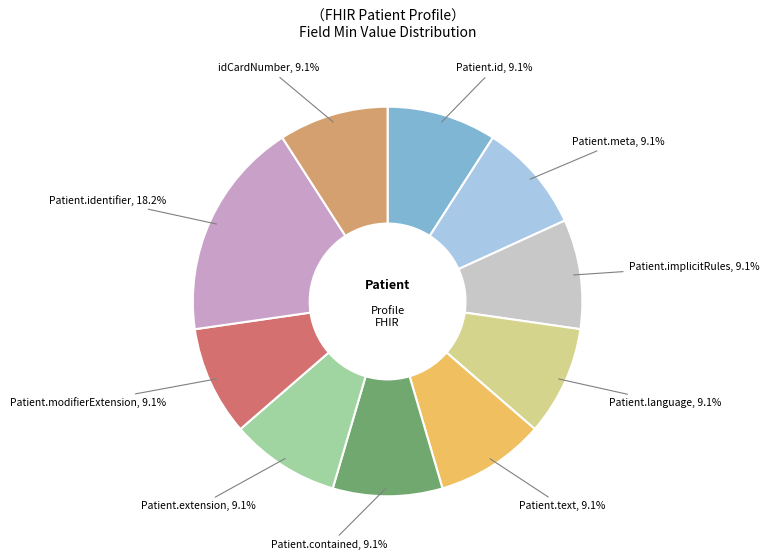

Does any single category account for the majority?

No